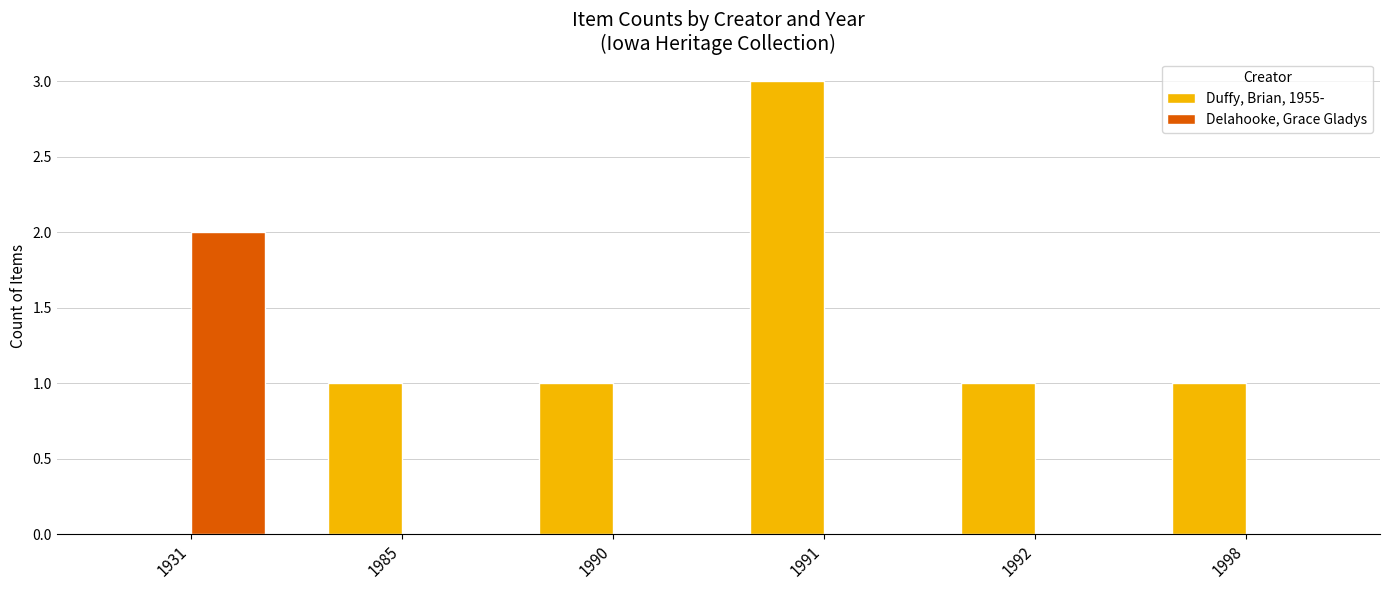

What is the sum of all Delahooke, Grace Gladys values?

2